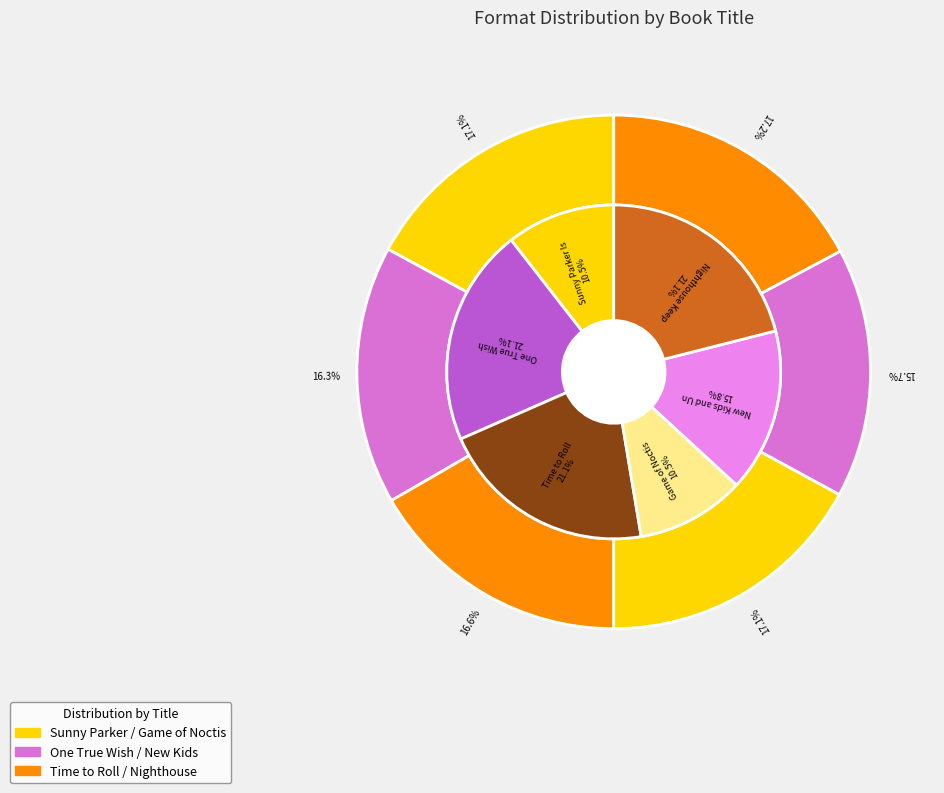

Count the number of slices in the pie.

6